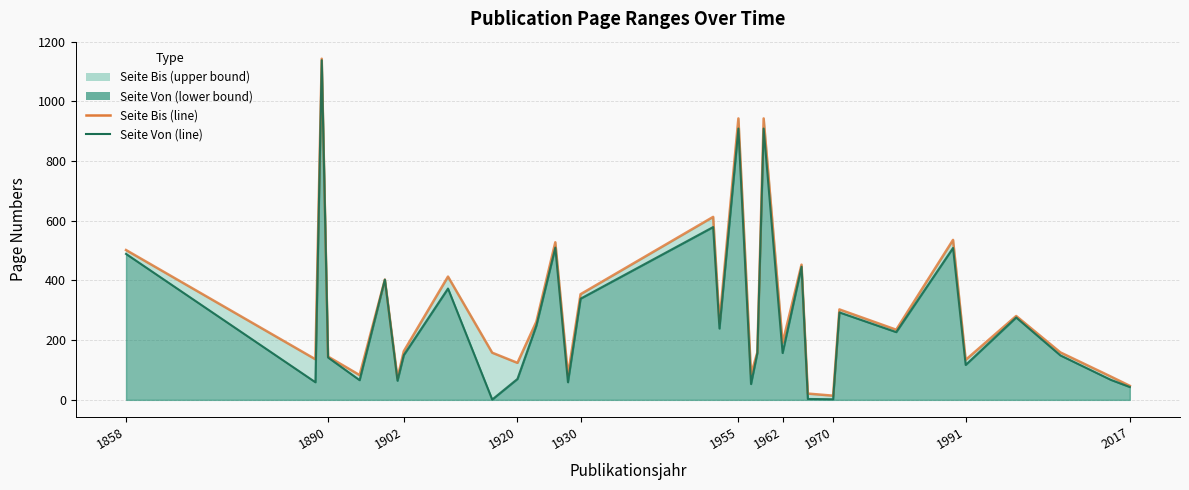

Which series has the largest total across all categories?

Seite Bis (line)